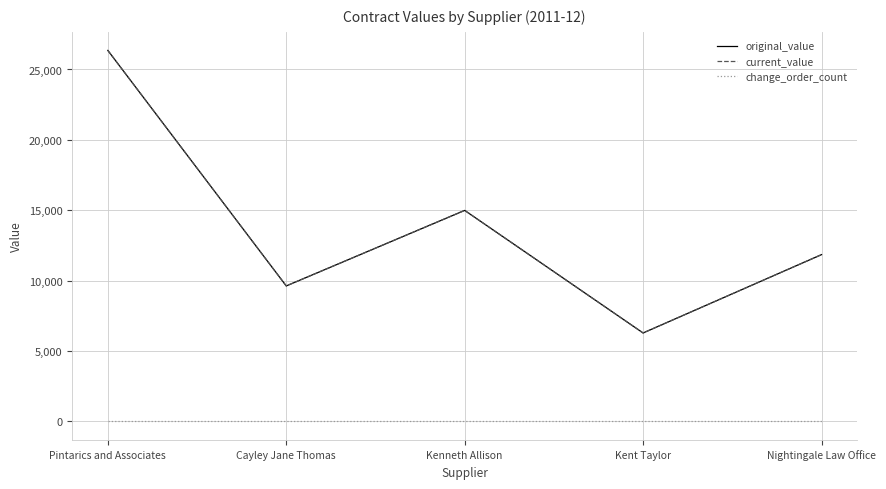

Rank the series at Cayley Jane Thomas from lowest to highest value.

change_order_count, original_value, current_value